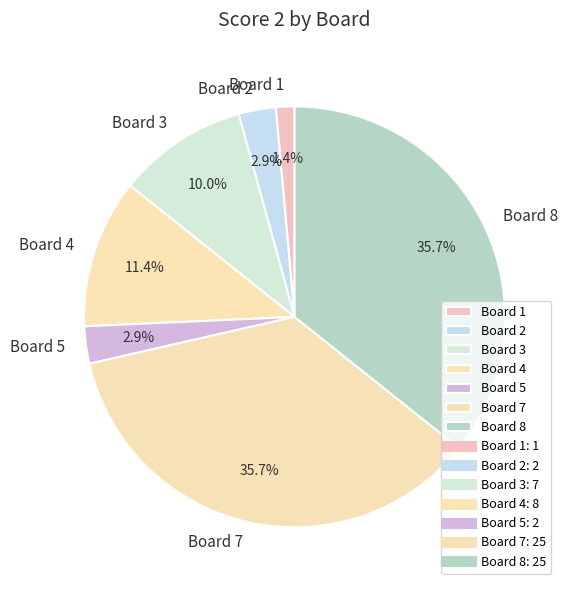

What is the ratio of the value at Board 5 to the value at Board 2?

1.0